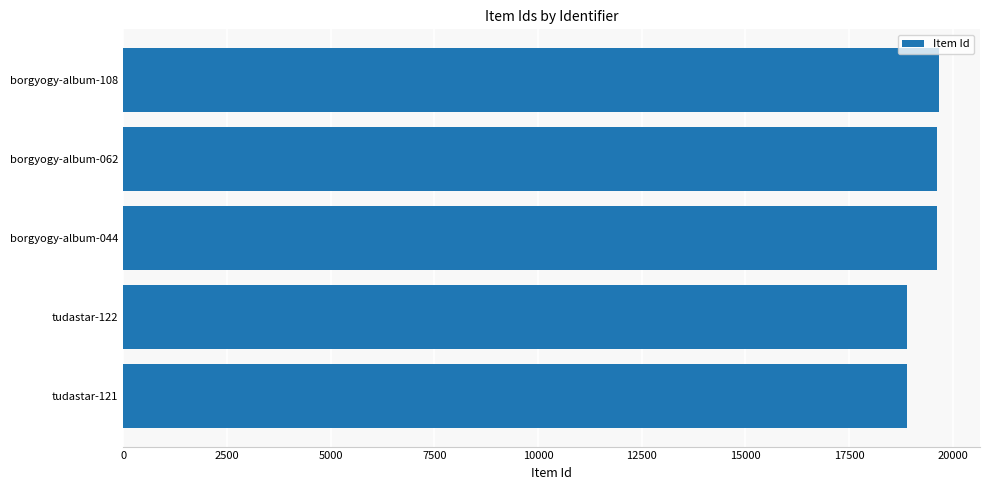

How many bars are there in total?

5